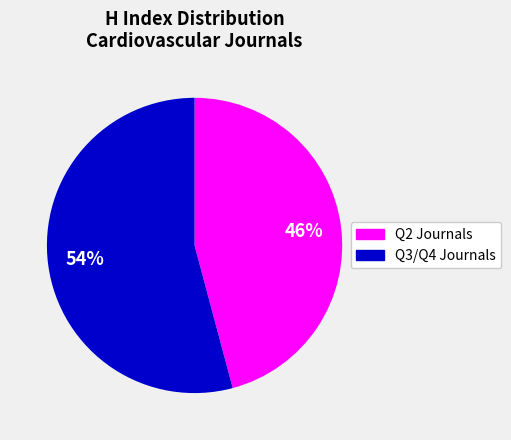

To the nearest percent, what is the average slice percentage?

50%